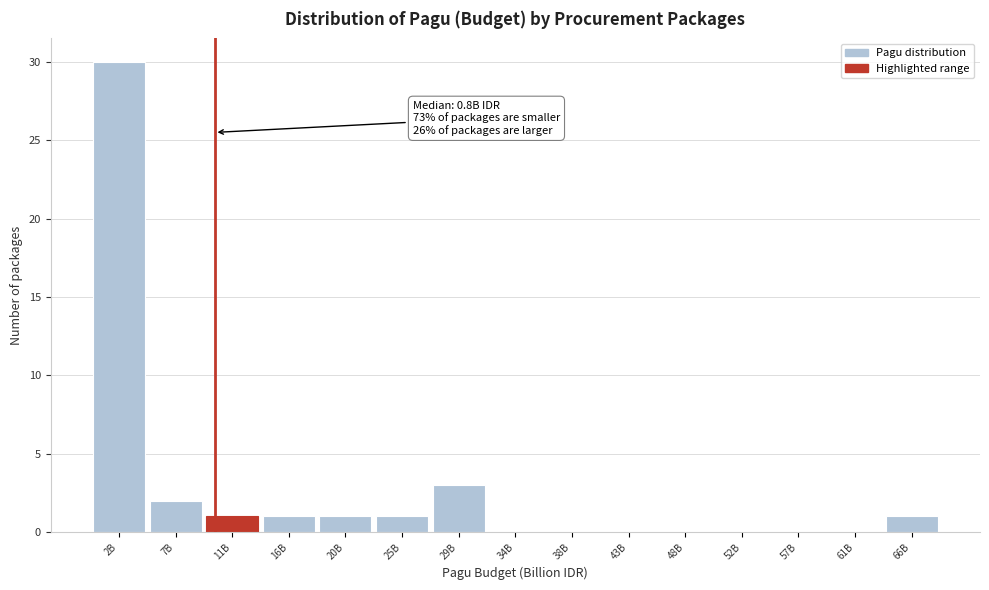

Reading left to right, transcribe all the data shown in this chart.

2B=30	7B=2	11B=1	16B=1	20B=1	25B=1	29B=3	34B=0	38B=0	43B=0	48B=0	52B=0	57B=0	61B=0	66B=1